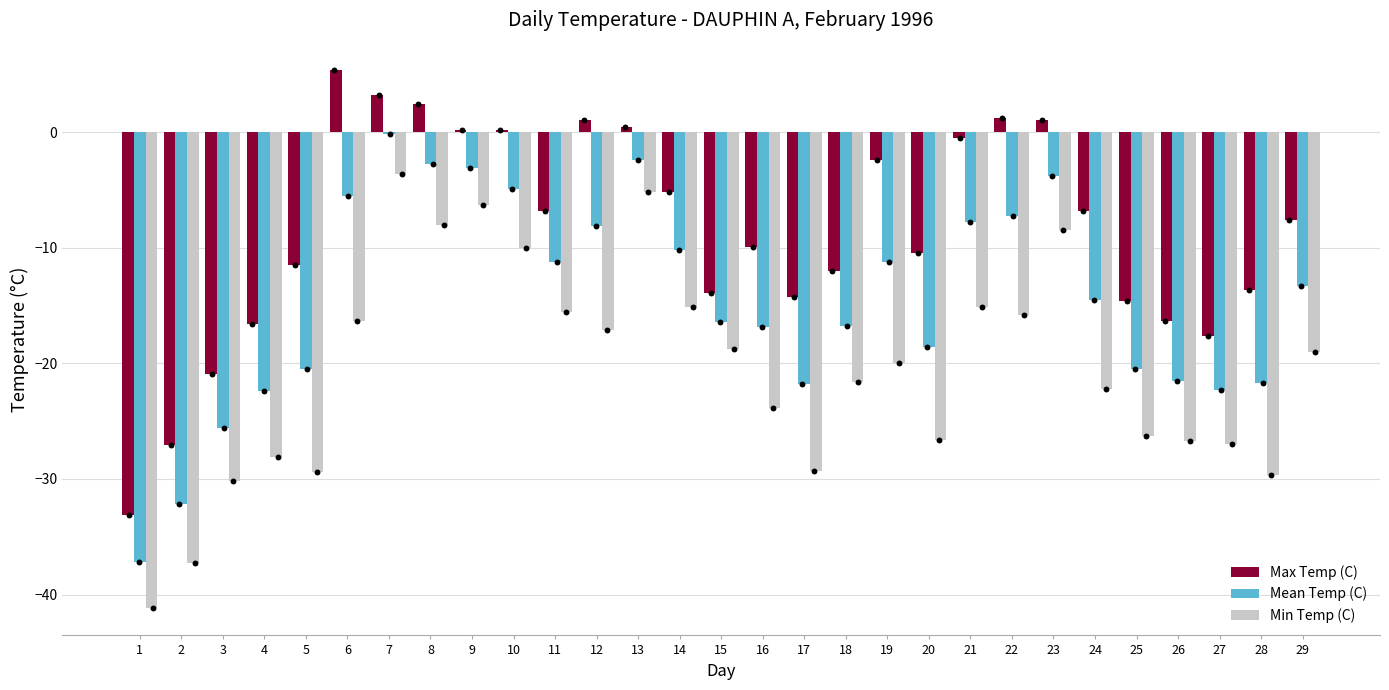

Is the value of Max Temp (C) at 20 greater than the value of Min Temp (C) at 19?

Yes